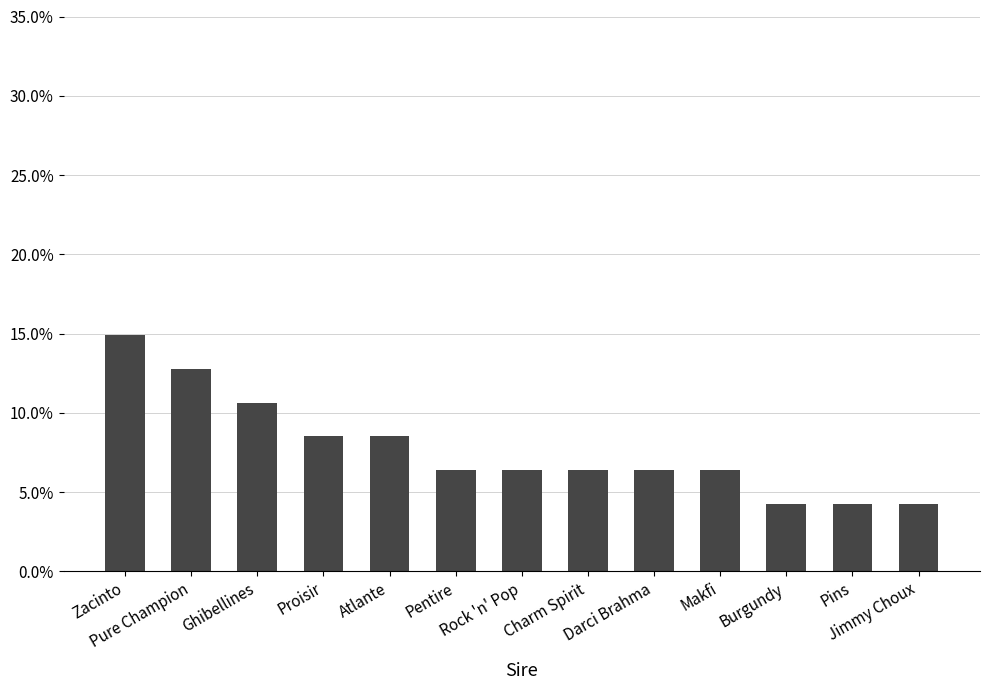

Are the bars grouped side by side (vs. stacked)?

No